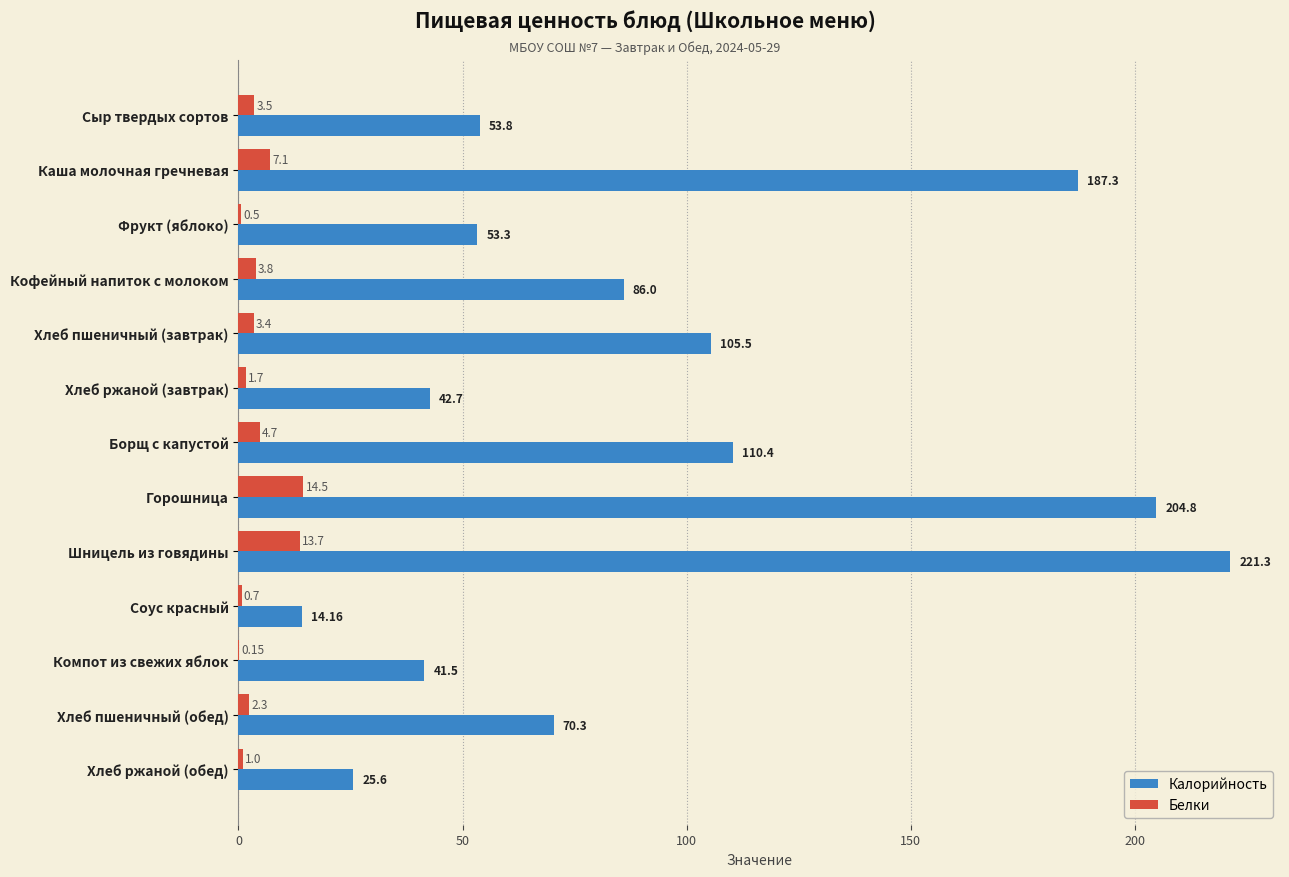

How many data points in Белки are above 3?

7